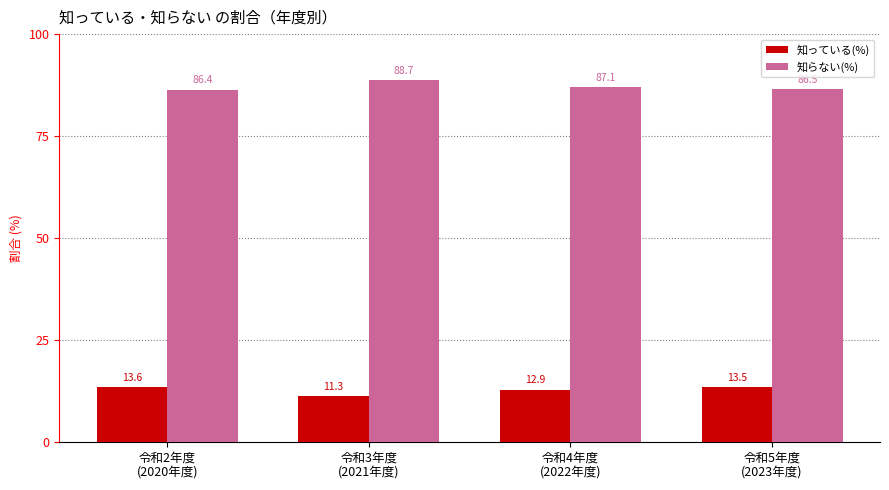

What is the value of the 知っている(%) bar at the 3rd from the left?

12.9